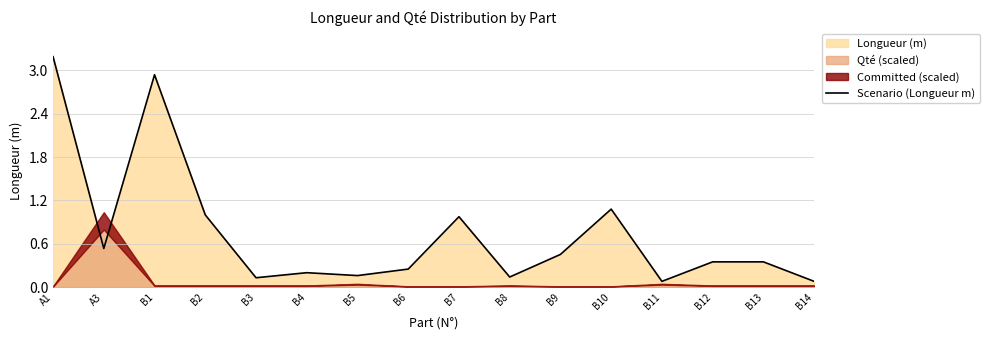

At which label is the value closest to 1?

B2